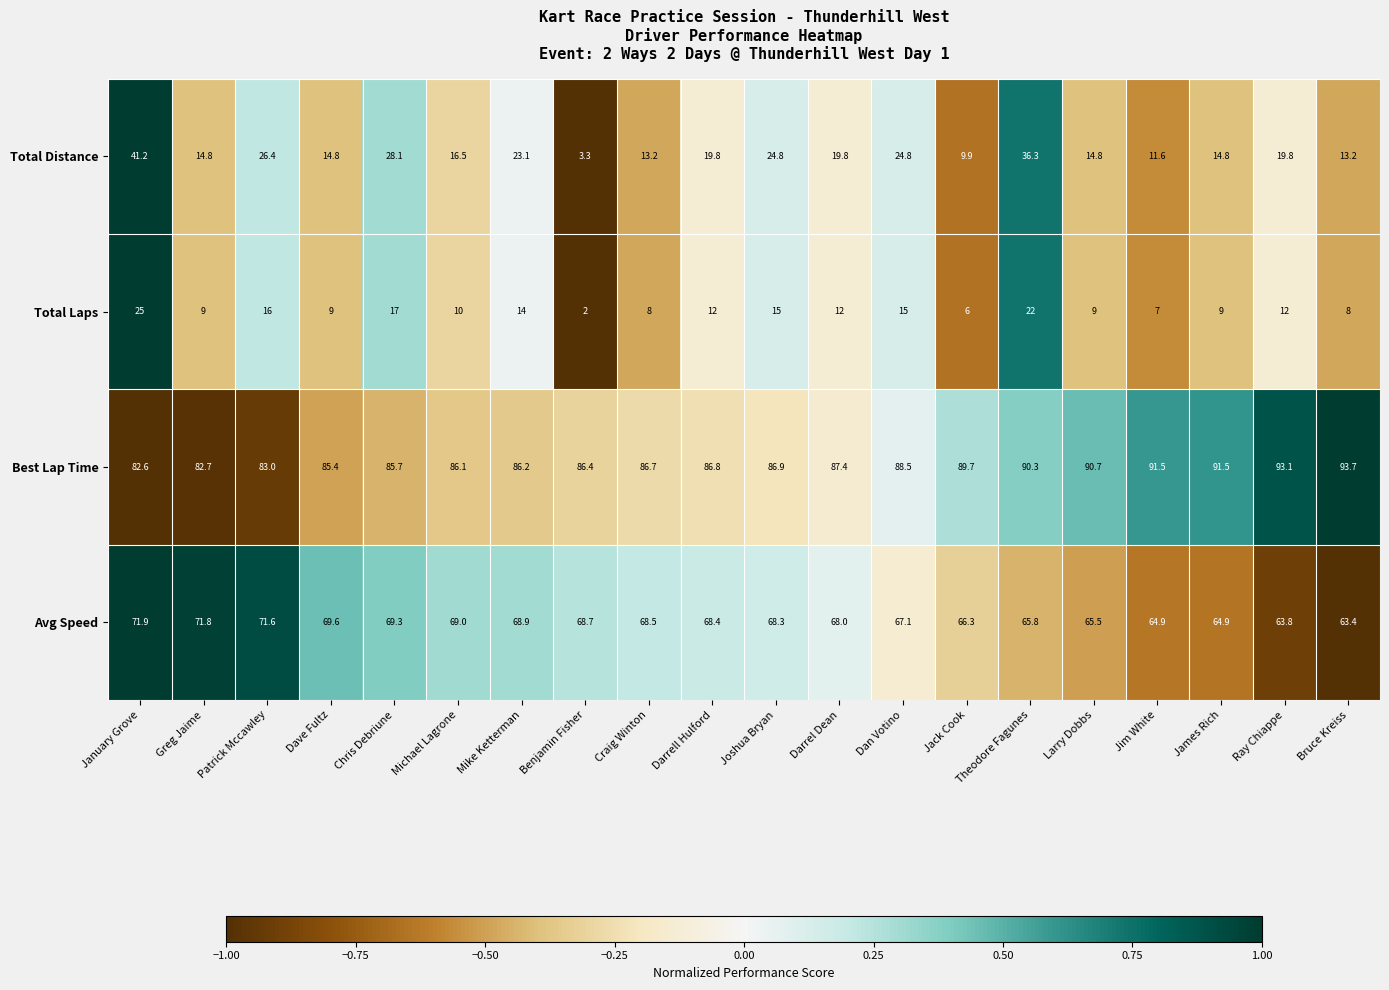

At January Grove, list the series in order from smallest to largest.

Total Laps, Total Distance, Avg Speed, Best Lap Time